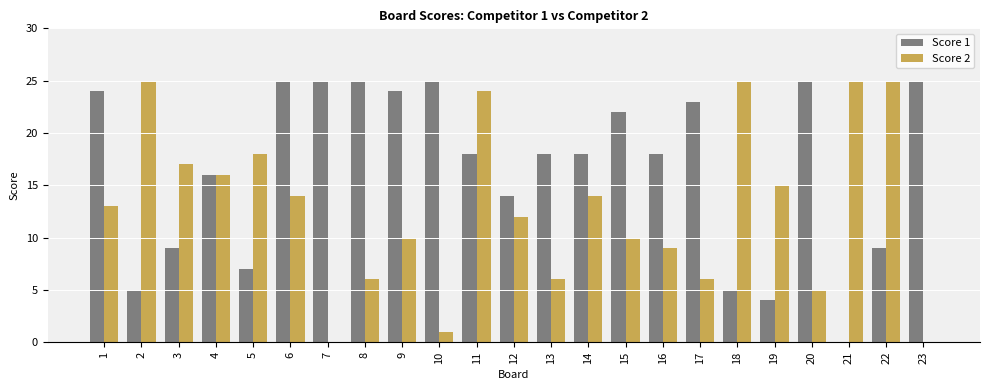

What is the difference between the Score 1 values at 3 and 21?

9